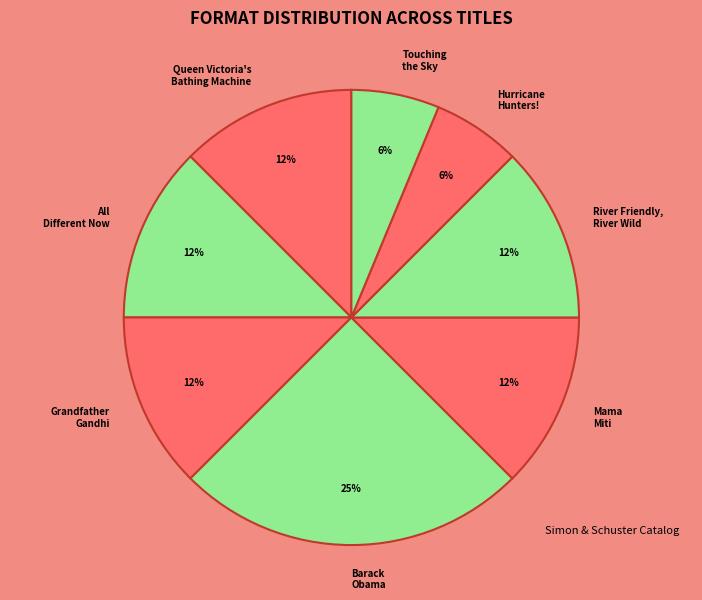

Approximately how many times larger is the value at Touching the Sky compared to Hurricane Hunters!?

1.0